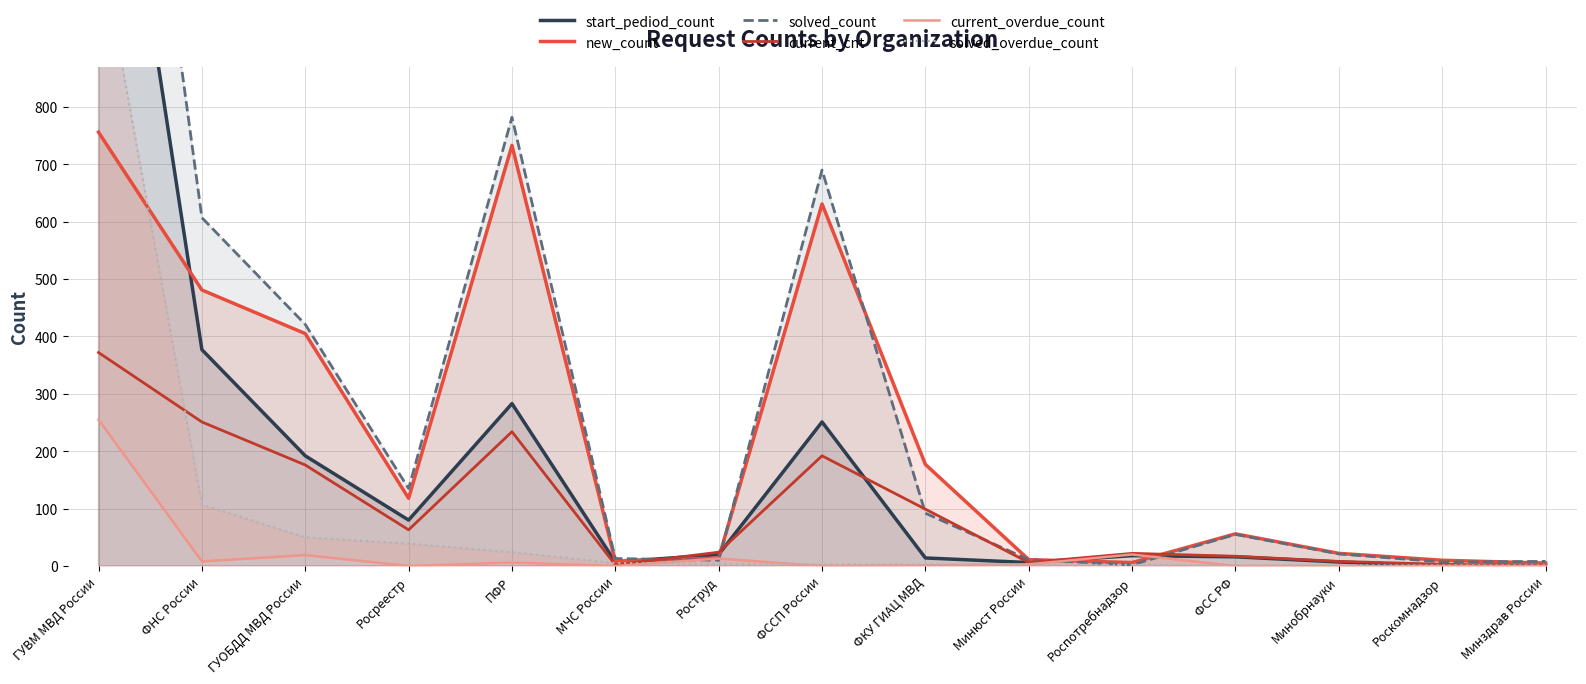

Reading left to right, extract all data points from this chart.

start_pediod_count: ГУВМ МВД России=1552	ФНС России=377	ГУОБДД МВД России=192	Росреестр=80	ПФР=283	МЧС России=7	Роструд=20	ФССП России=251	ФКУ ГИАЦ МВД=14	Минюст России=6	Роспотребнадзор=18	ФСС РФ=16	Минобрнауки=7	Роскомнадзор=0	Минздрав России=3
new_count: ГУВМ МВД России=756	ФНС России=481	ГУОБДД МВД России=405	Росреестр=118	ПФР=733	МЧС России=8	Роструд=14	ФССП России=631	ФКУ ГИАЦ МВД=177	Минюст России=11	Роспотребнадзор=6	ФСС РФ=56	Минобрнауки=22	Роскомнадзор=10	Минздрав России=5
solved_count: ГУВМ МВД России=1936	ФНС России=607	ГУОБДД МВД России=421	Росреестр=135	ПФР=782	МЧС России=13	Роструд=10	ФССП России=690	ФКУ ГИАЦ МВД=92	Минюст России=11	Роспотребнадзор=2	ФСС РФ=55	Минобрнауки=21	Роскомнадзор=7	Минздрав России=8
current_cnt: ГУВМ МВД России=372	ФНС России=251	ГУОБДД МВД России=176	Росреестр=63	ПФР=234	МЧС России=2	Роструд=24	ФССП России=192	ФКУ ГИАЦ МВД=99	Минюст России=6	Роспотребнадзор=22	ФСС РФ=17	Минобрнауки=8	Роскомнадзор=3	Минздрав России=0
current_overdue_count: ГУВМ МВД России=255	ФНС России=8	ГУОБДД МВД России=19	Росреестр=0	ПФР=6	МЧС России=0	Роструд=13	ФССП России=0	ФКУ ГИАЦ МВД=1	Минюст России=3	Роспотребнадзор=20	ФСС РФ=0	Минобрнауки=0	Роскомнадзор=0	Минздрав России=0
solved_overdue_count: ГУВМ МВД России=1098	ФНС России=107	ГУОБДД МВД России=50	Росреестр=39	ПФР=24	МЧС России=5	Роструд=4	ФССП России=3	ФКУ ГИАЦ МВД=3	Минюст России=2	Роспотребнадзор=2	ФСС РФ=1	Минобрнауки=1	Роскомнадзор=1	Минздрав России=1